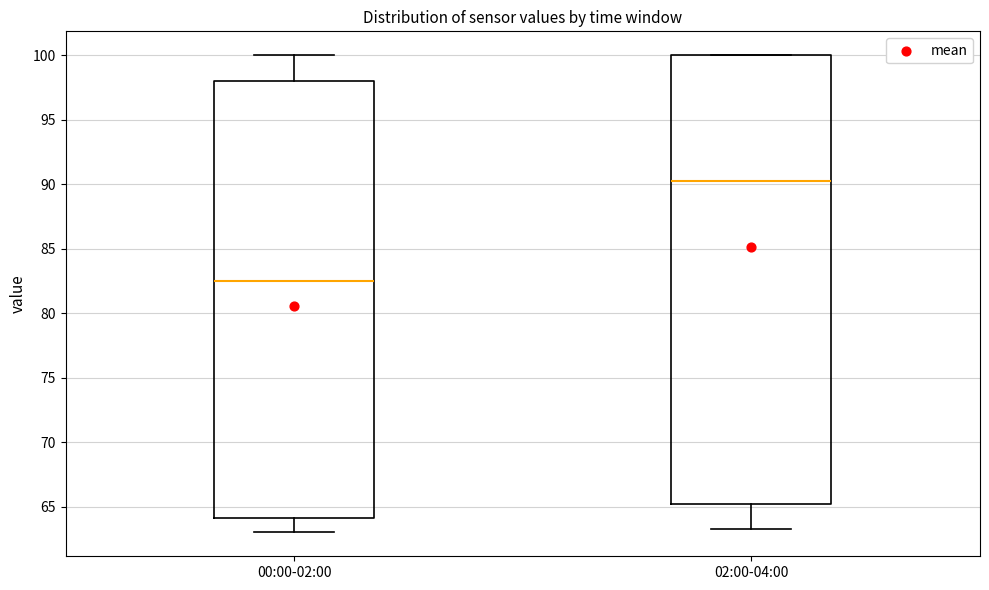

Which box has the highest median line?

02:00-04:00